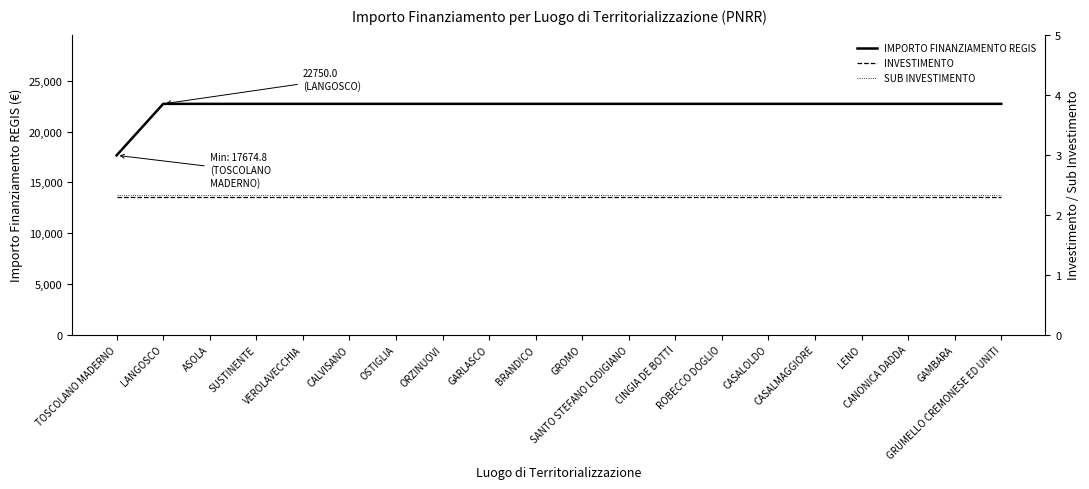

What is the greatest value displayed?

22750.0